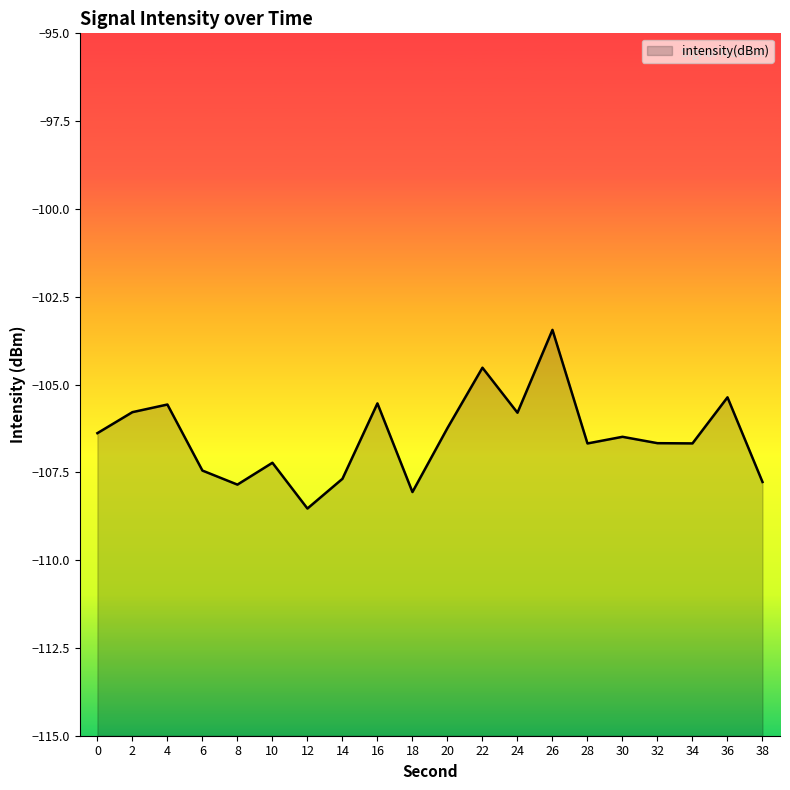

Which label corresponds to the smallest value in the chart?

12